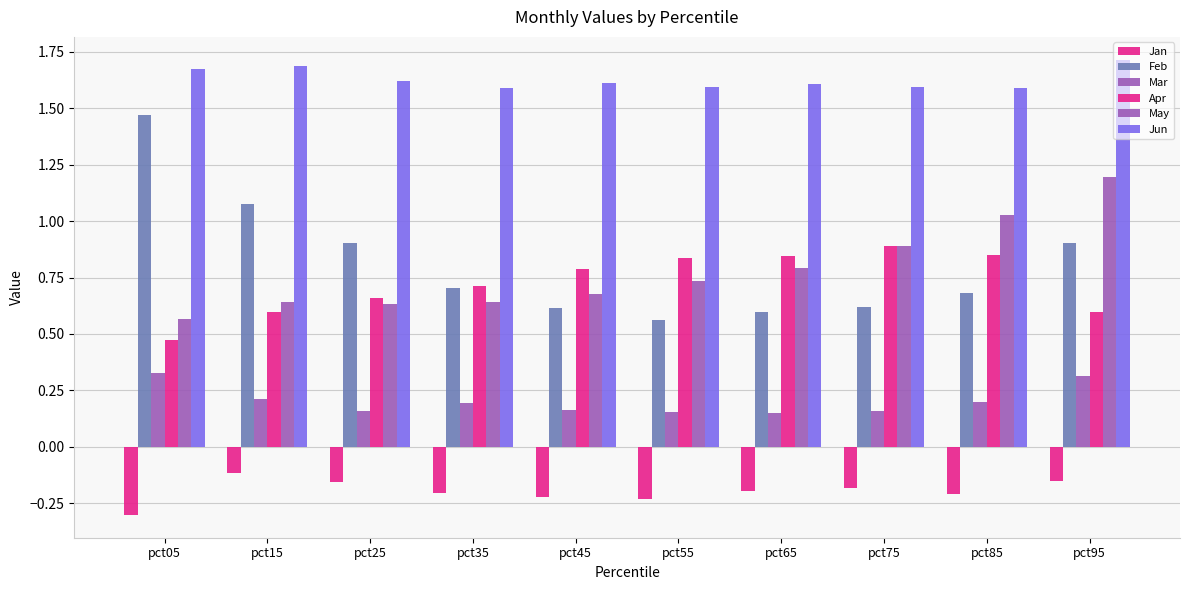

How many bars are there in total?

60